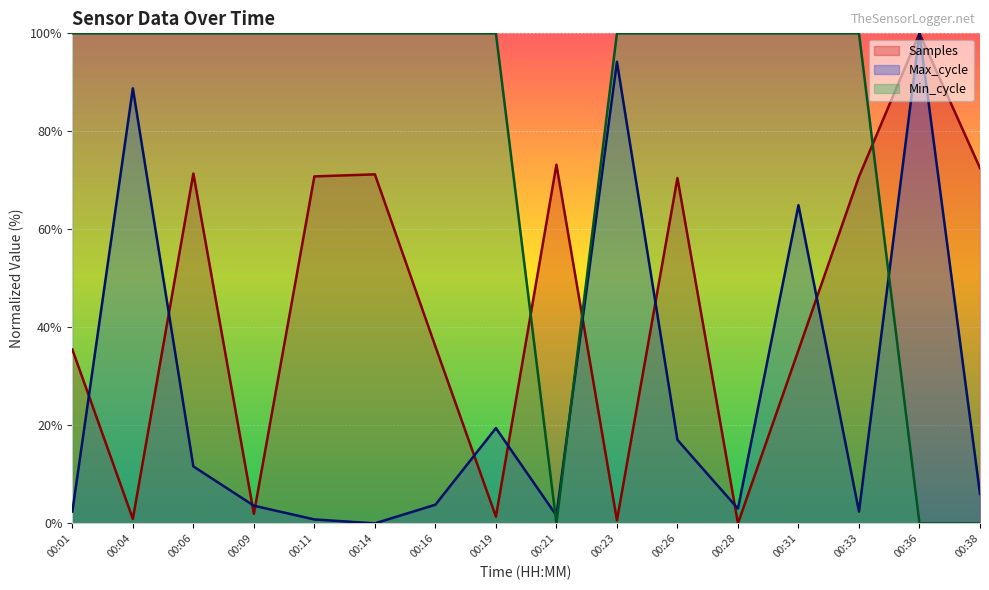

Which series has the largest range (max minus min)?

Samples